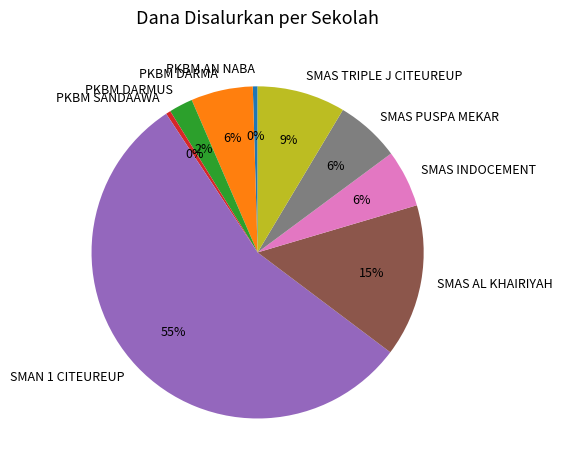

How many segments does this pie chart have?

9